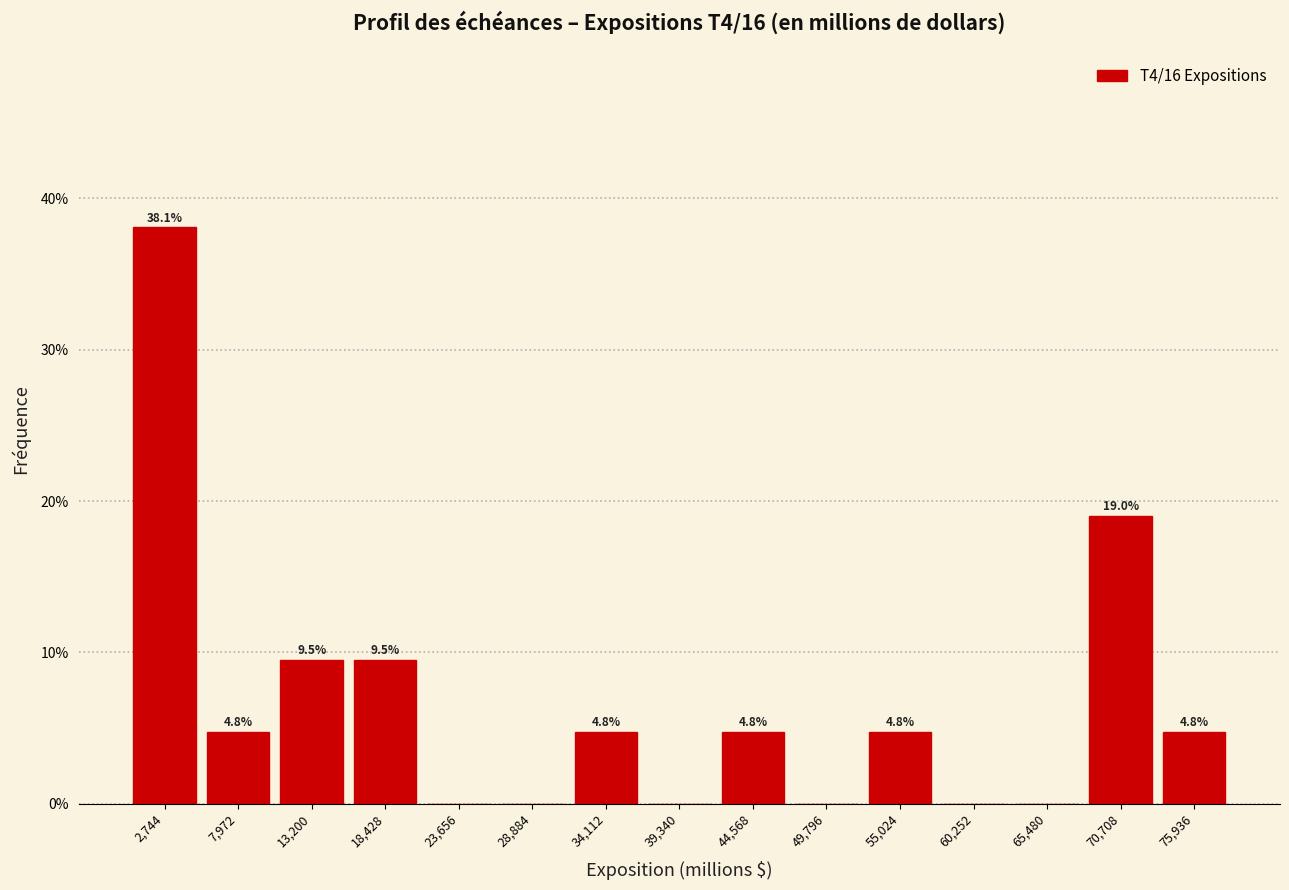

Over which range of the x-axis is the bar tallest?

0 to 5000